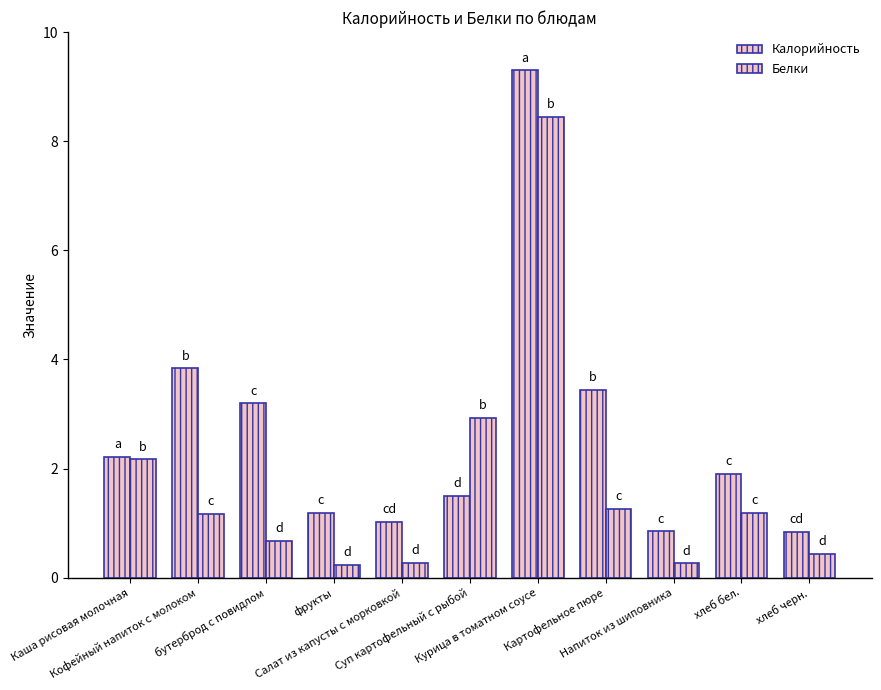

What is the minimum value shown in the chart?

0.2